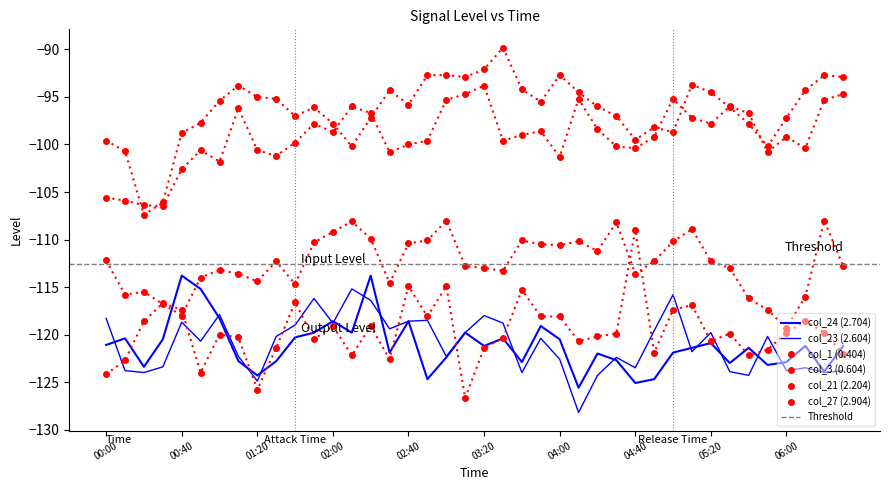

How many interior local peaks does the col_1 (0.404) series have?

8